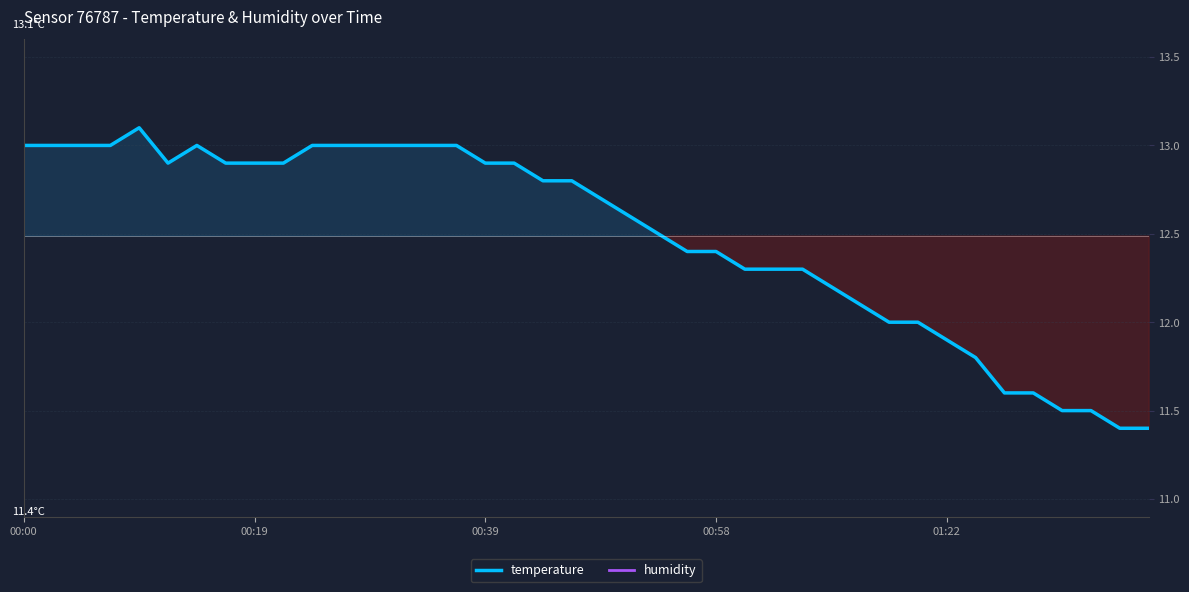

Where is the first local minimum for temperature?

5